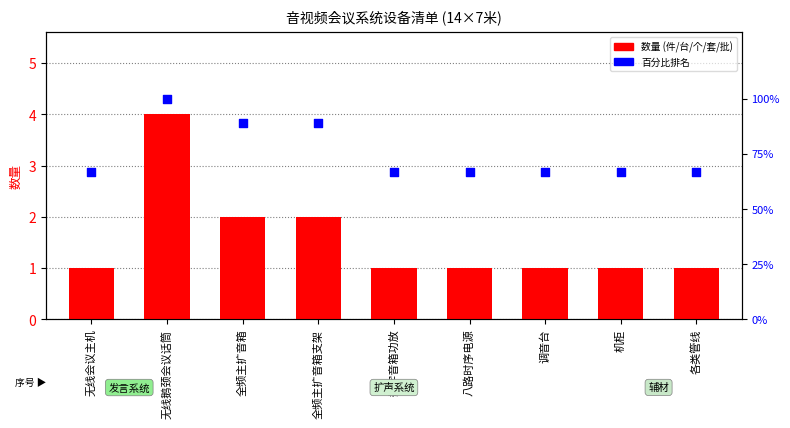

Which series has the largest total across all categories?

百分比排名